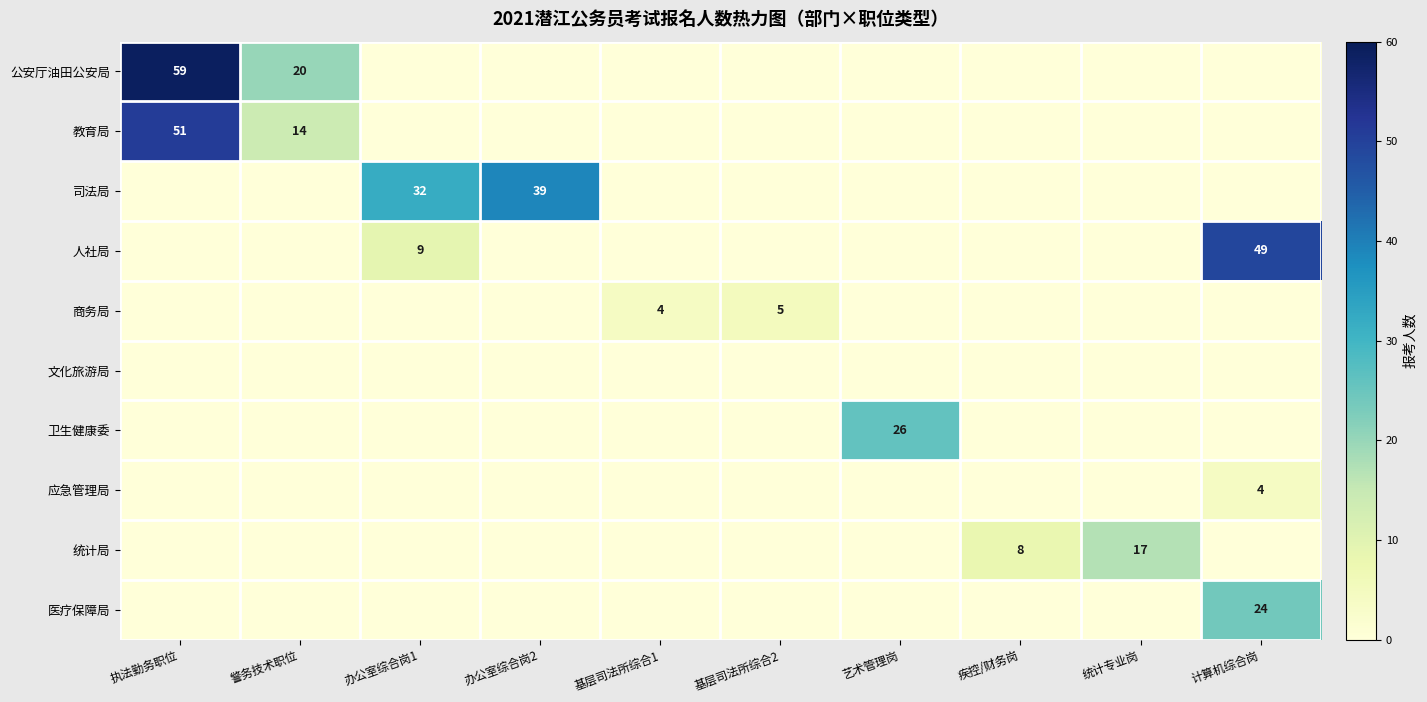

Is it true that 教育局 equals 24 at 警务技术职位?

False